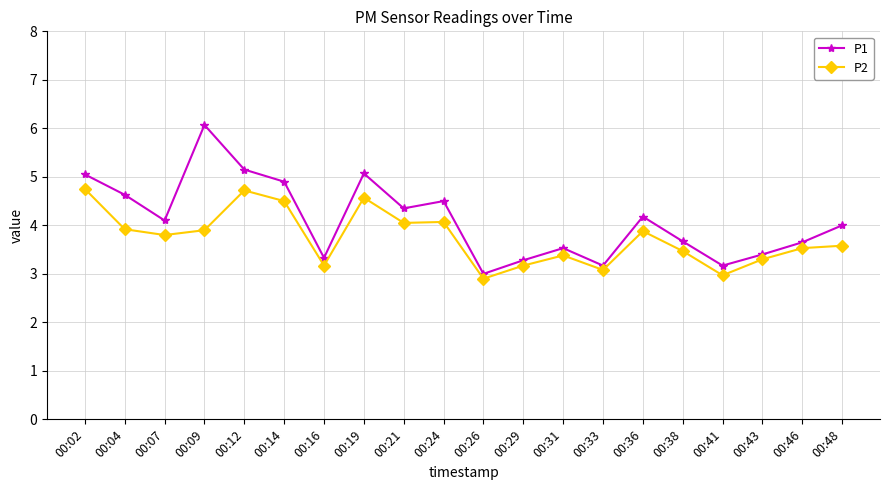

What is the greatest value displayed?

6.1